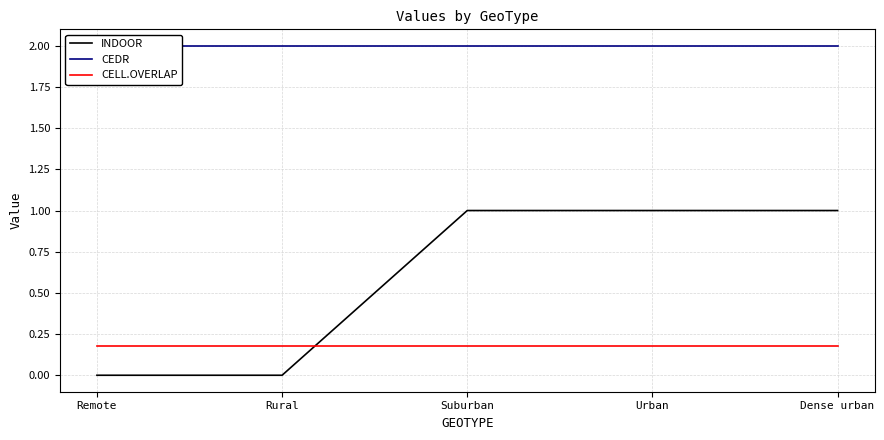

True or false: INDOOR and CEDR cross at least once.

False